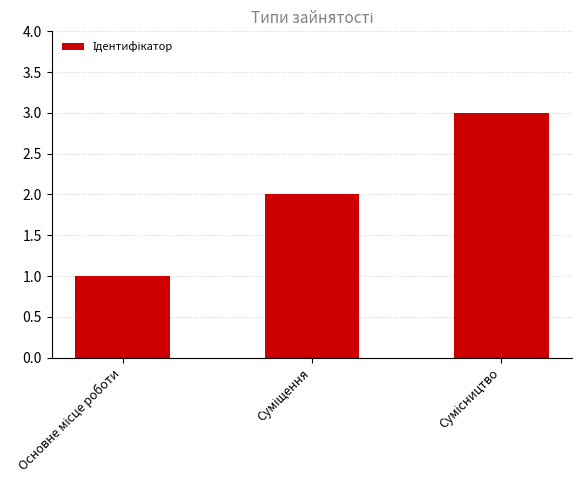

What is the sum of all values?

6